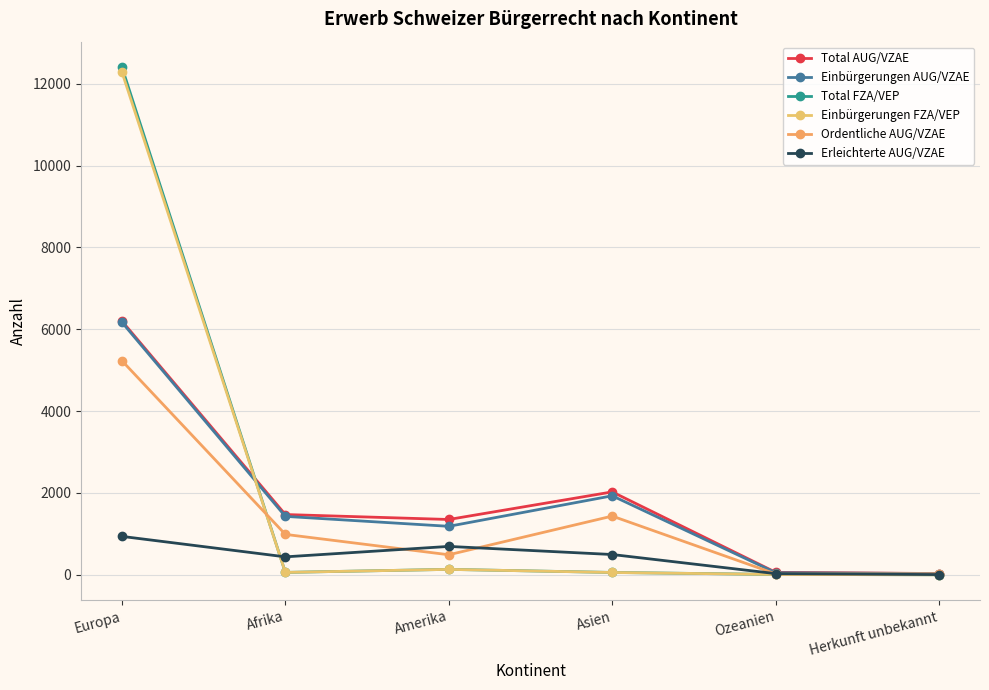

True or false: Ordentliche AUG/VZAE and Einbürgerungen AUG/VZAE intersect in this chart.

False